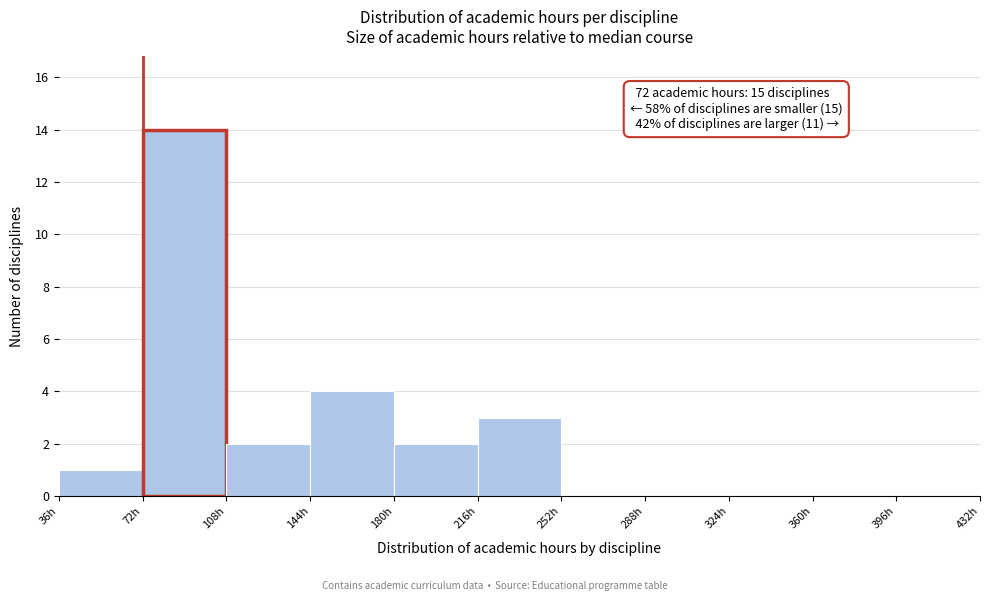

Over which range of the x-axis is the bar tallest?

72 to 108